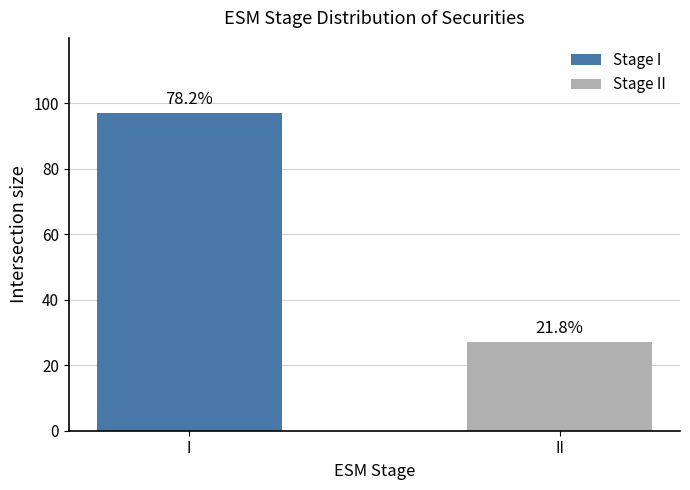

How many values are between 27 and 97?

2